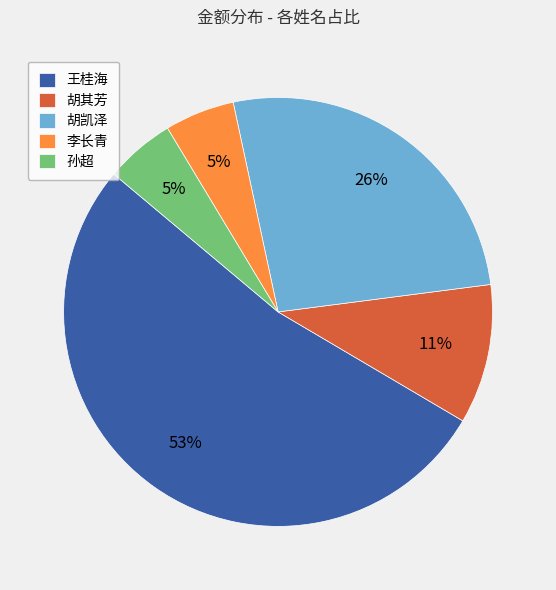

Combined, do 胡凯泽 and 胡其芳 account for over 50%?

No